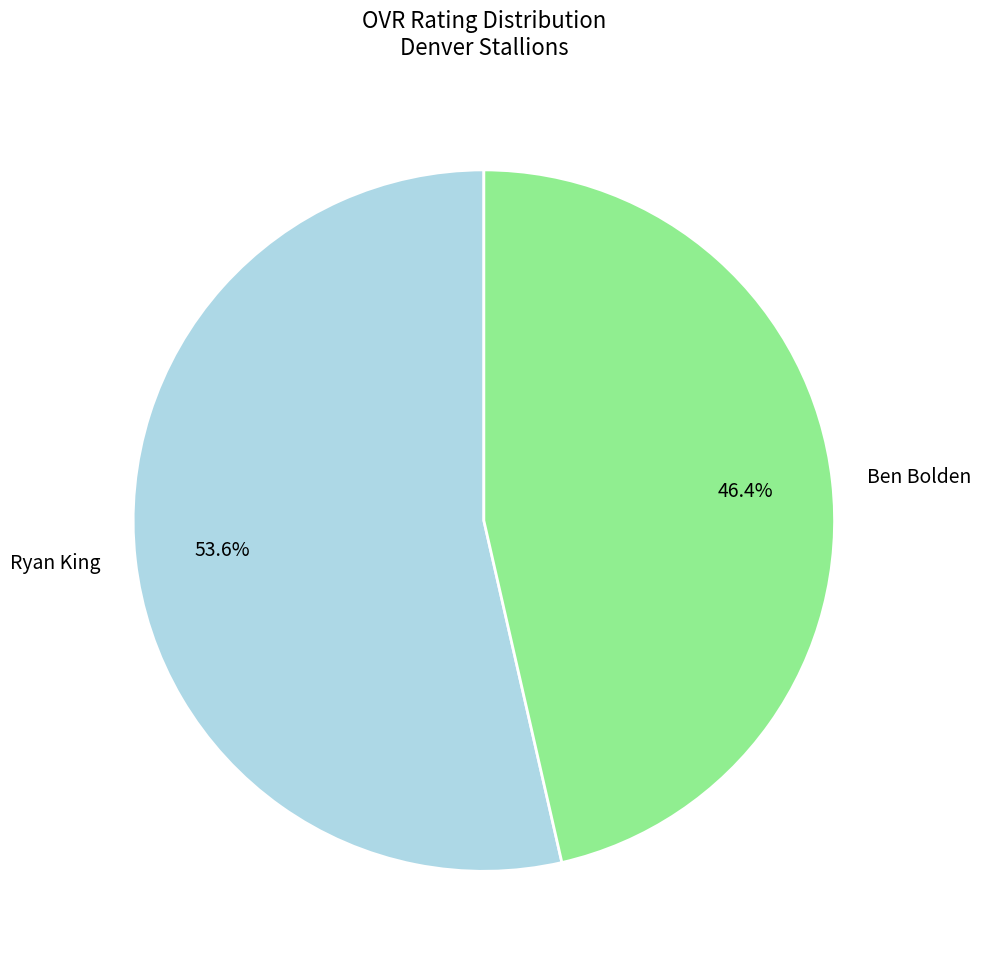

Rank the categories by value from lowest to highest.

Ben Bolden, Ryan King